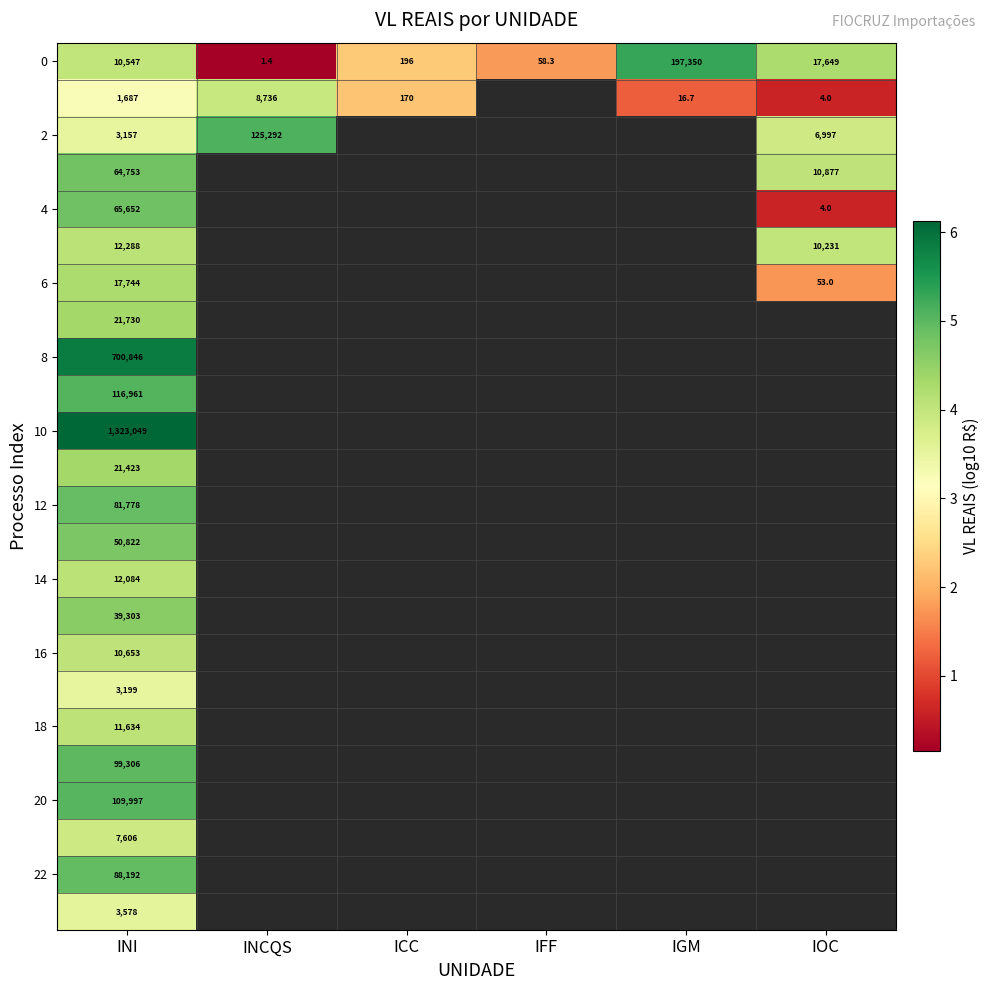

How many values in 8 are above zero?

1